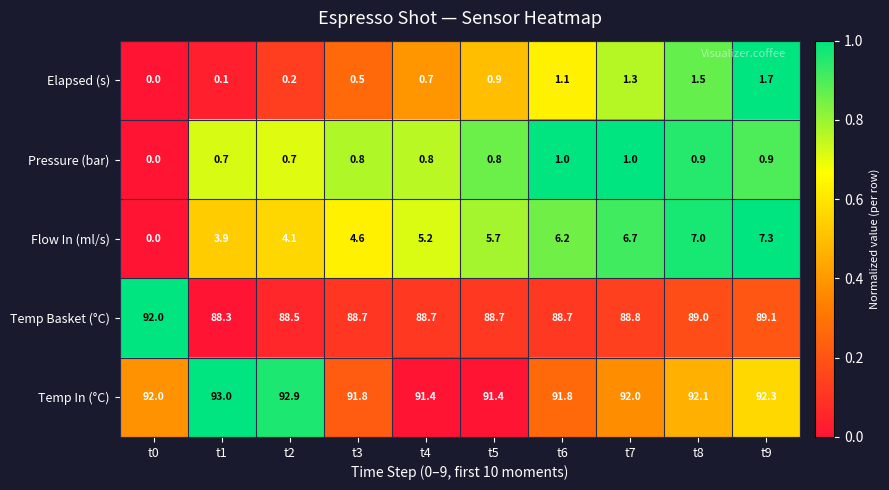

The value of Elapsed (s) at t7 is 1.3. True or false?

True